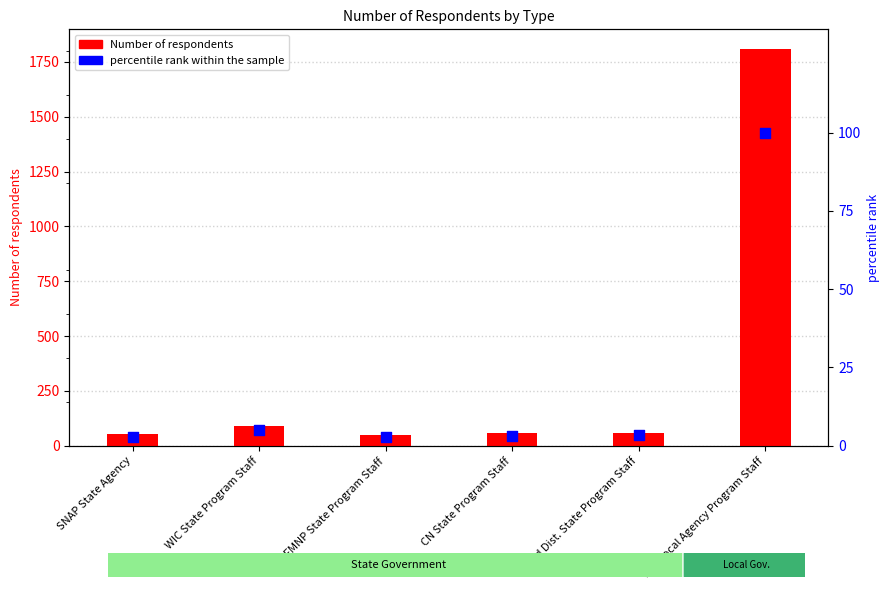

At which category is the sum across all series the highest?

WIC Local Agency Program Staff